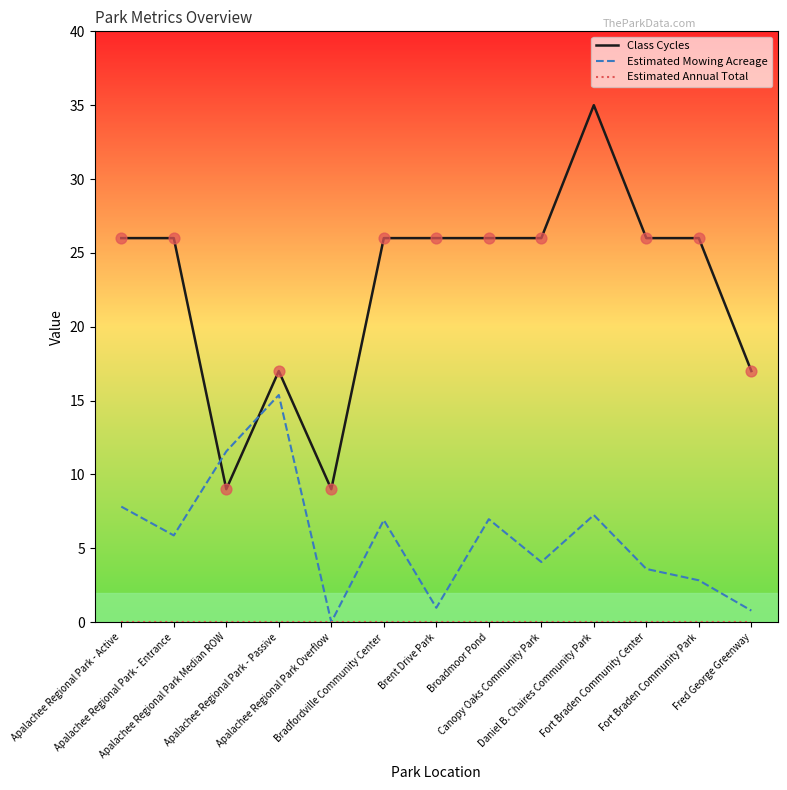

What is the total value across all series at Fred George Greenway?

17.8